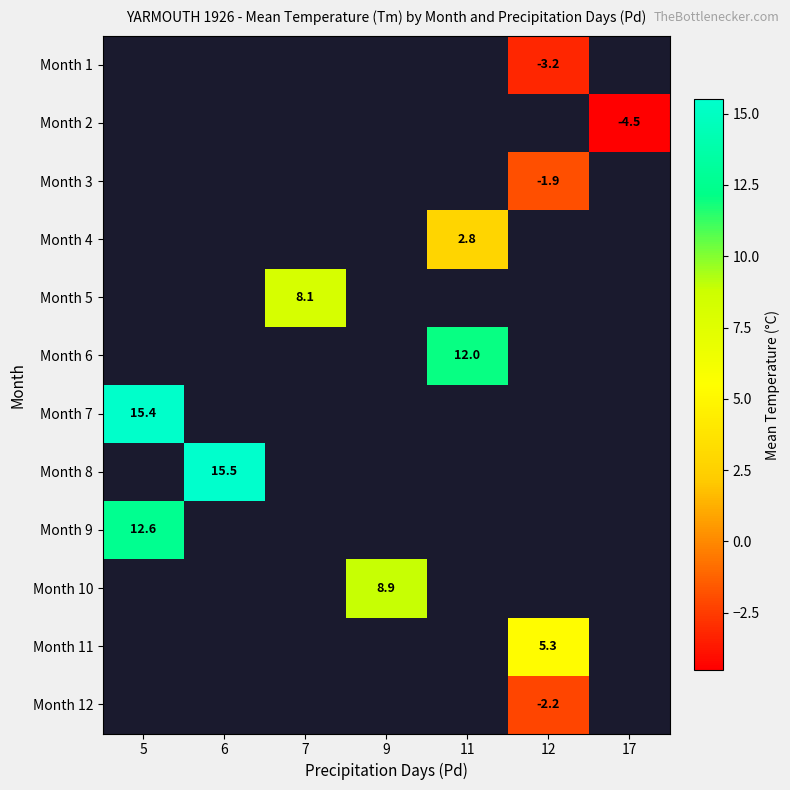

The Month 1 series shows -1.9 at 12. True or false?

False